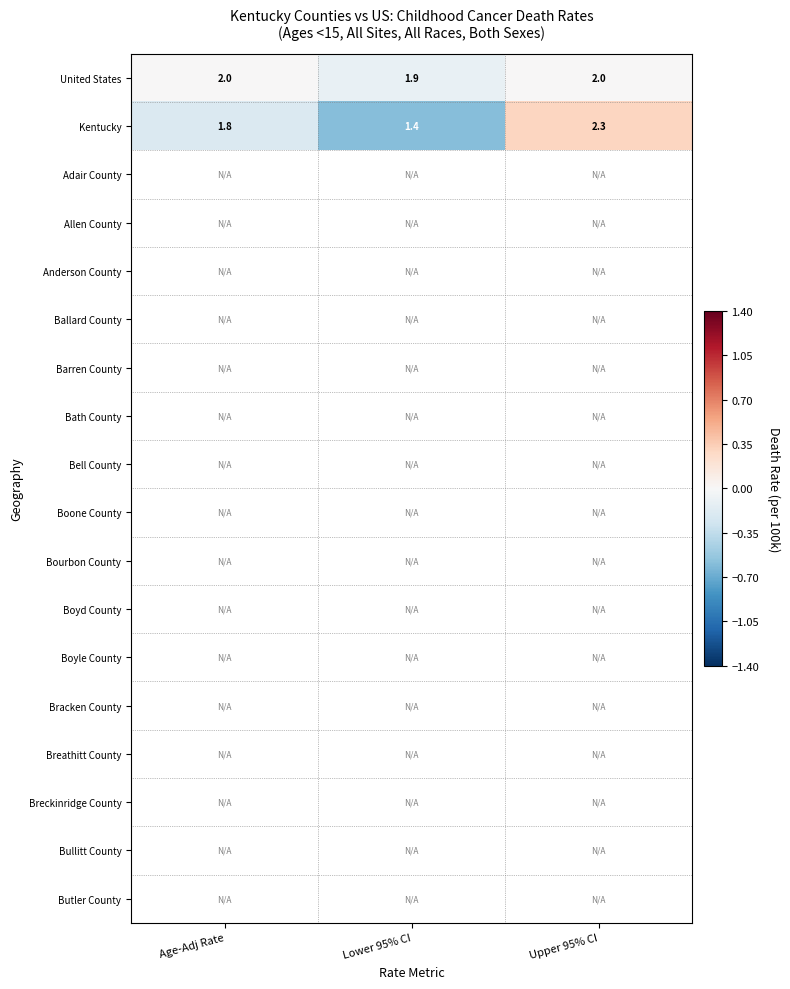

Which category has the lowest value in the Kentucky series?

Lower 95% CI